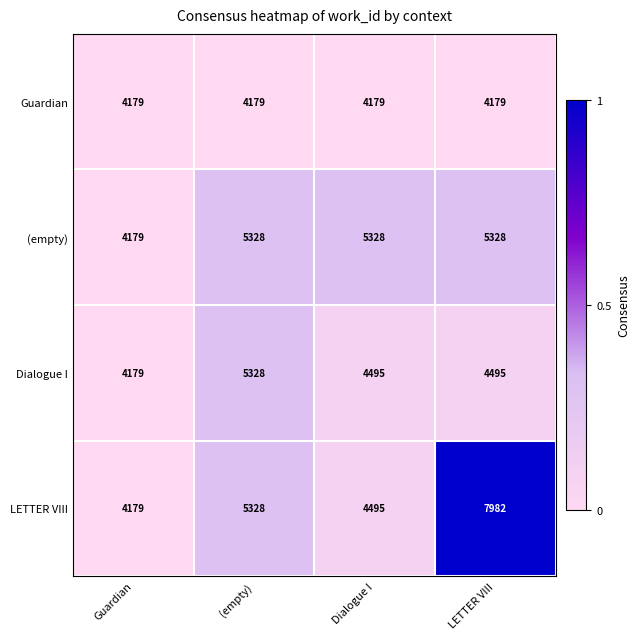

At which label does Dialogue I first exceed 4495?

(empty)